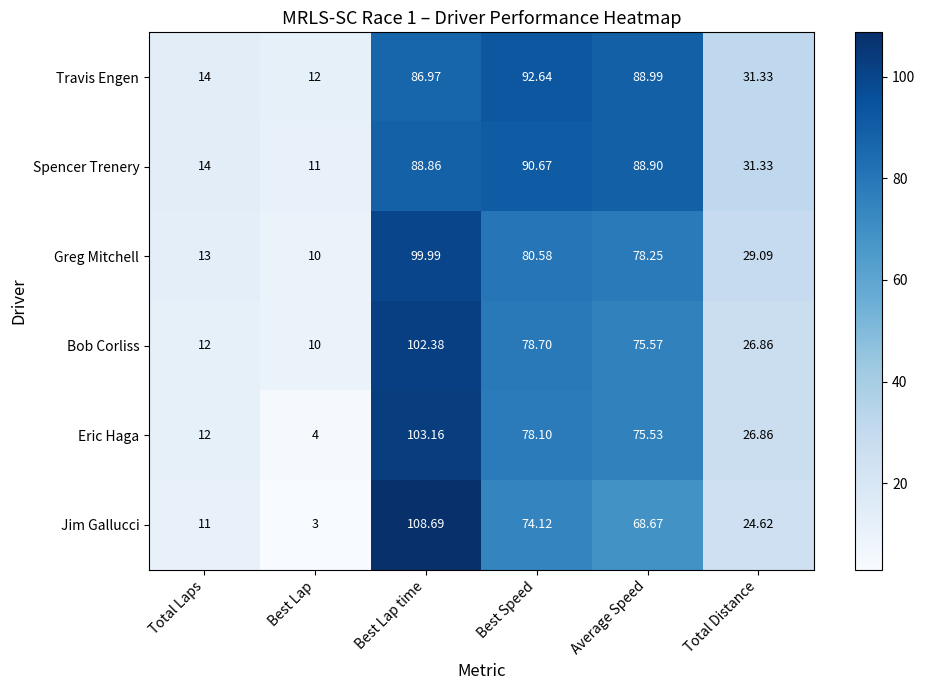

Is the value of Jim Gallucci at Total Distance greater than the value of Travis Engen at Total Distance?

No